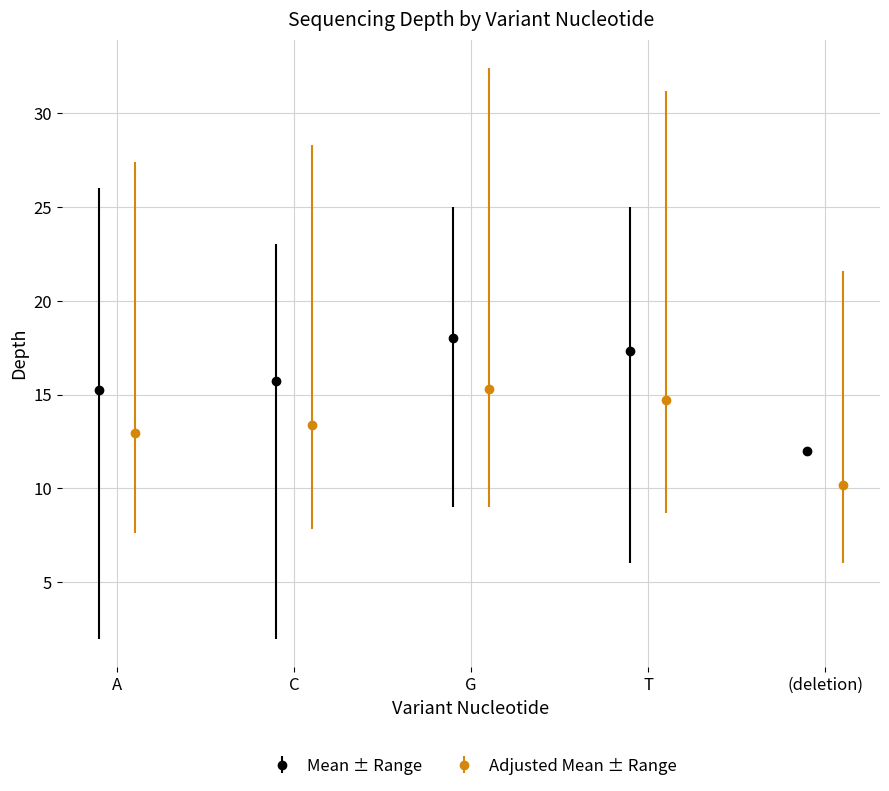

The min_depth series shows 2.5 at G. True or false?

False